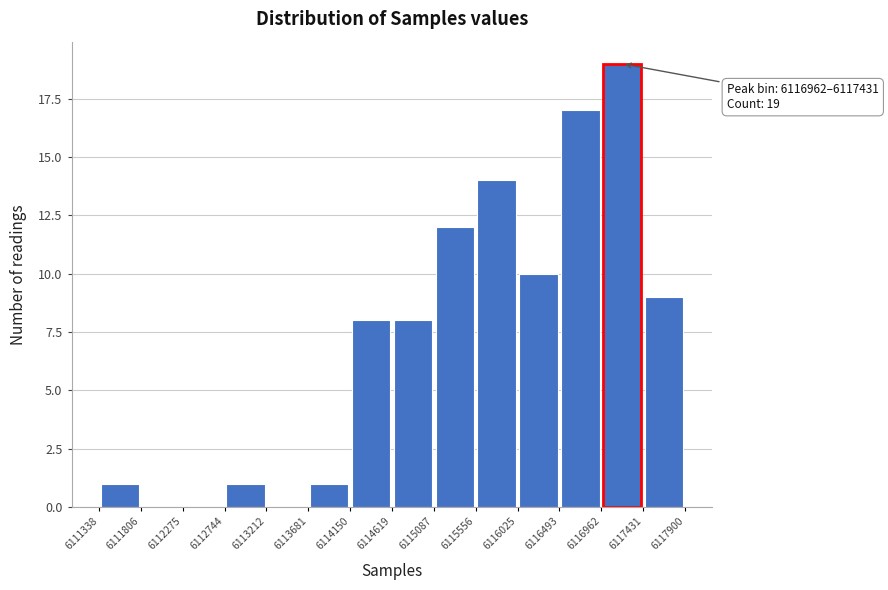

Over which range of the x-axis is the bar tallest?

6116962 to 6117431